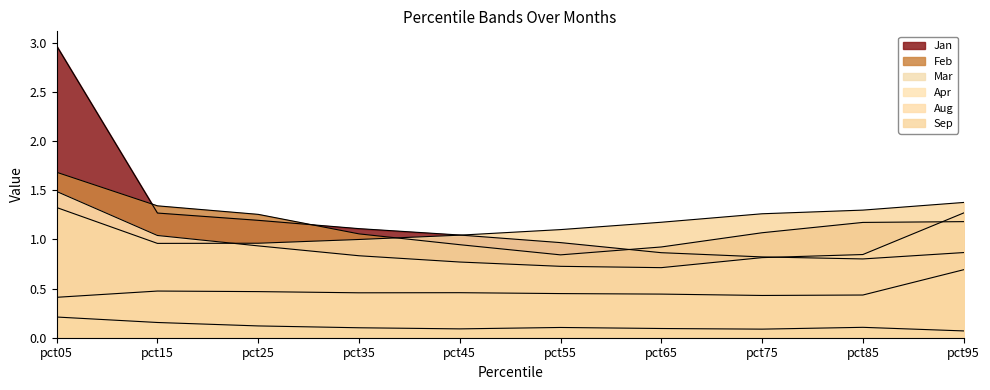

The value of Sep at pct25 is 1.3. True or false?

False